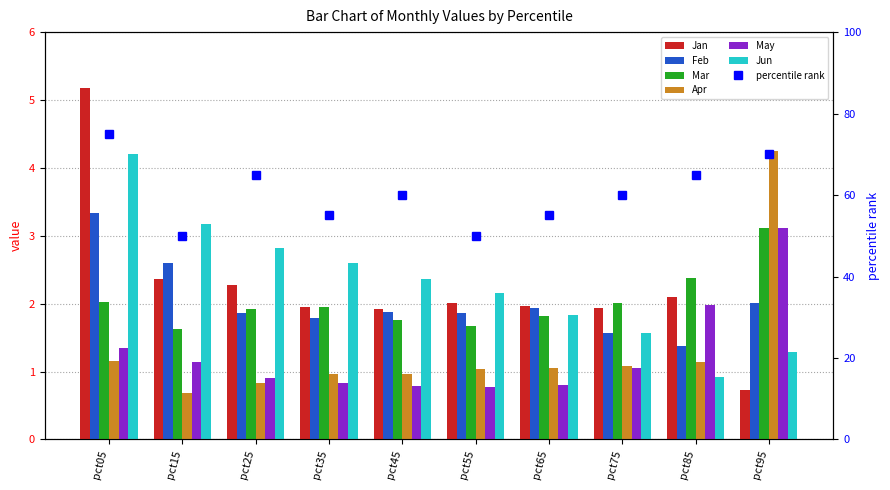

At which category is the sum across all series the highest?

pct05